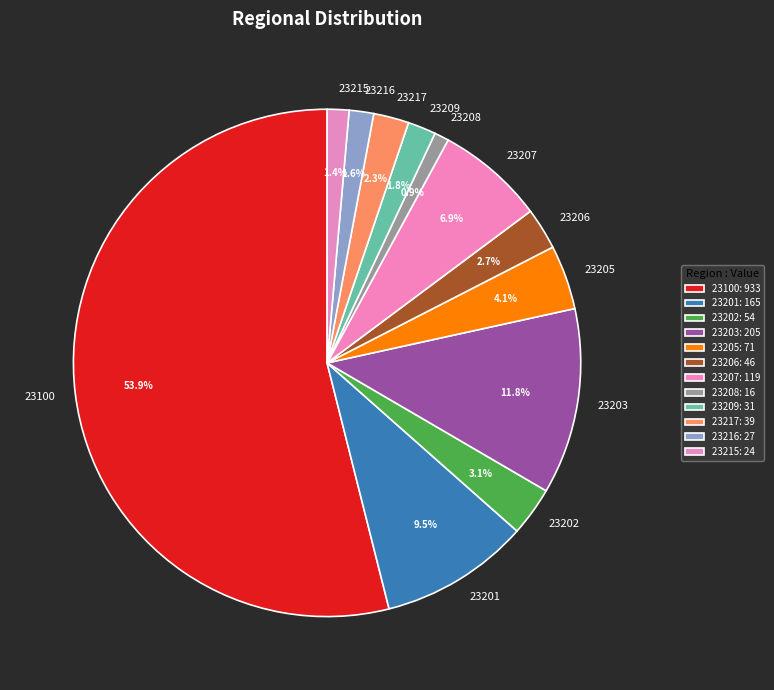

To the nearest percent, what is the average slice percentage?

8%